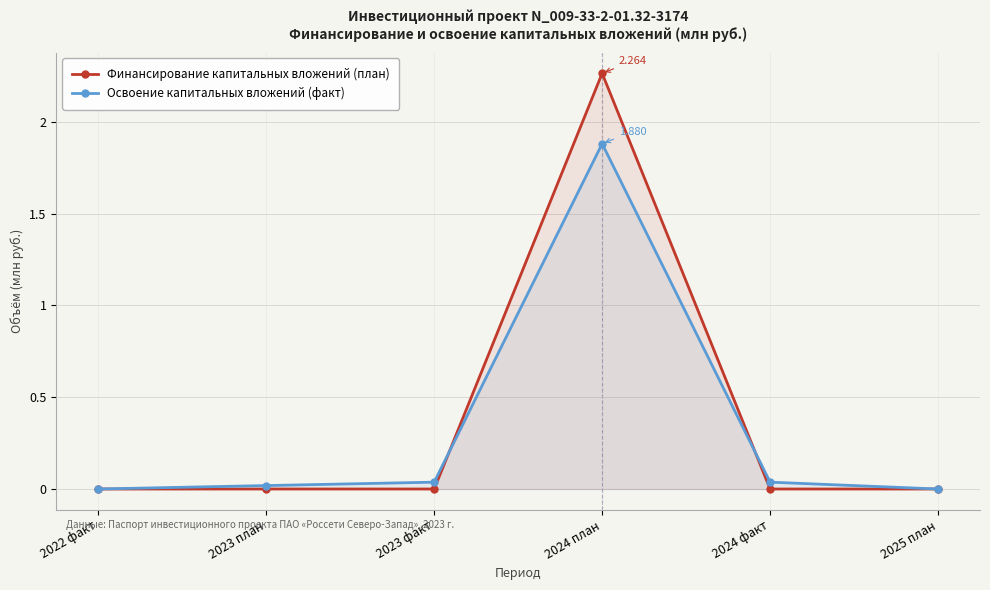

True or false: Финансирование капитальных вложений (план) has more than 2 points higher than both neighbors.

False